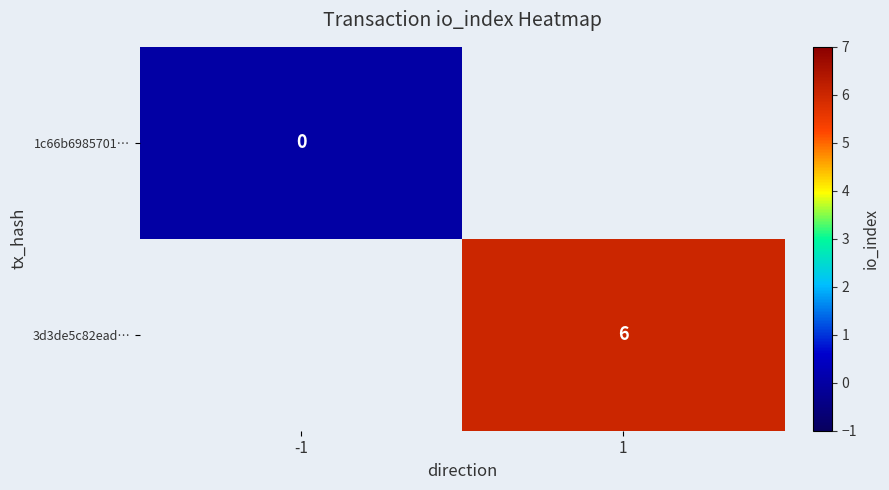

The value of 3d3de5c82ead… at 1 is 10. True or false?

False